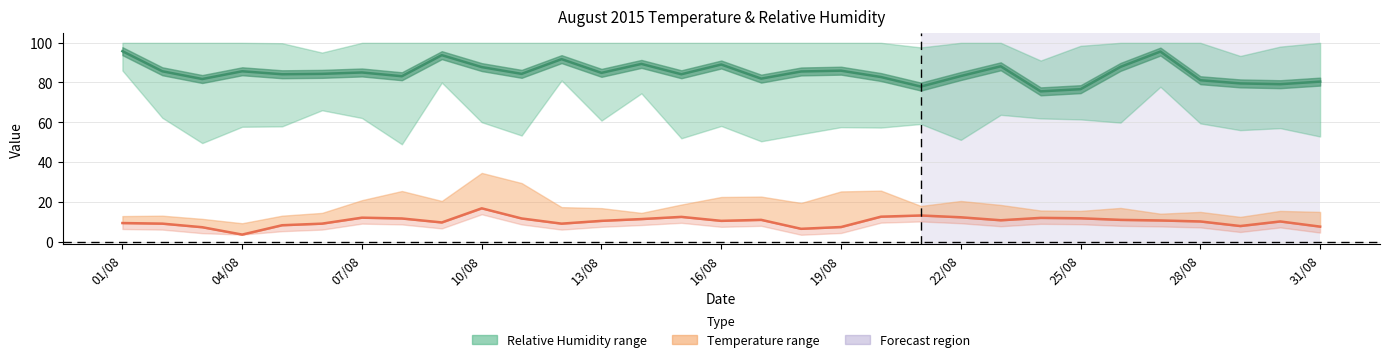

How many values are below 10?

12